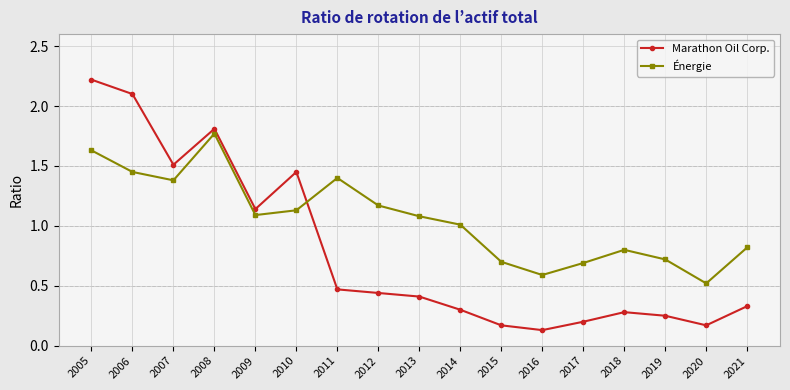

Which series changed the most between 2010 and 2018?

Marathon Oil Corp.